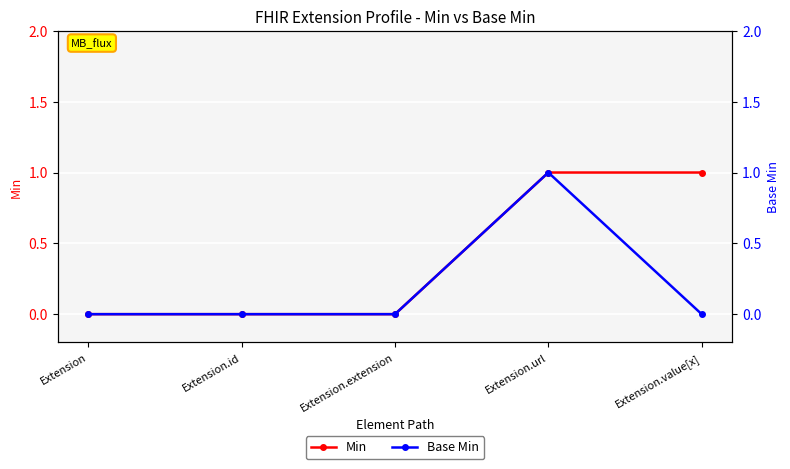

True or false: Base Min and Min cross at least once.

False